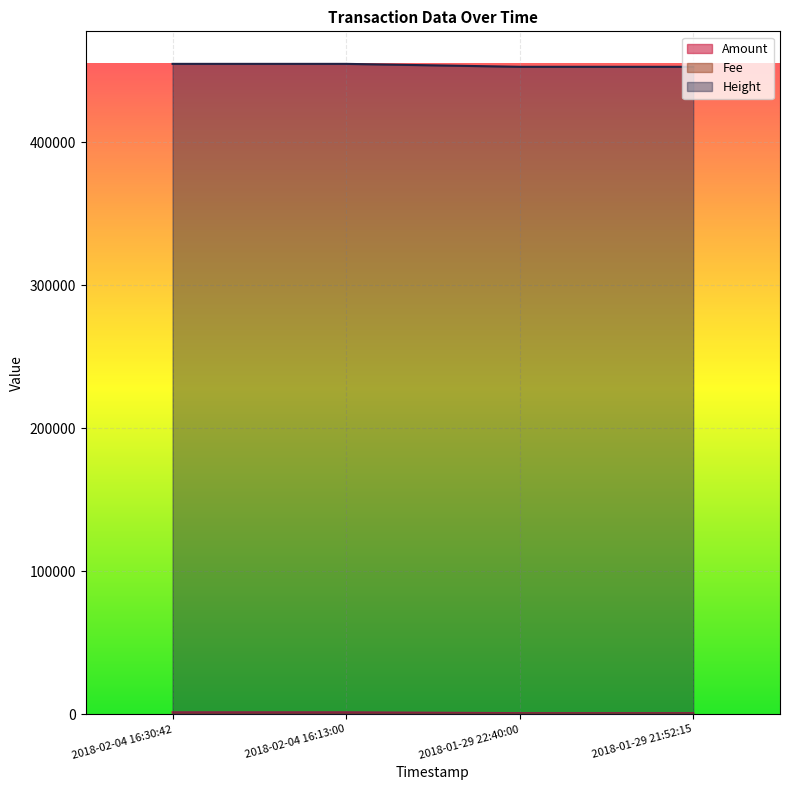

At how many categories does at least one series exceed 153895?

4